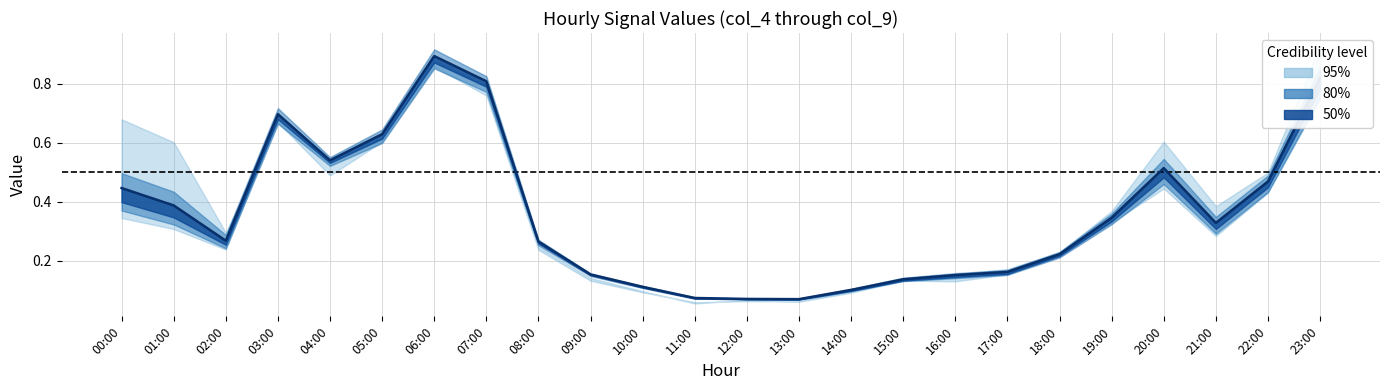

Where is the first local minimum for col_7?

02:00